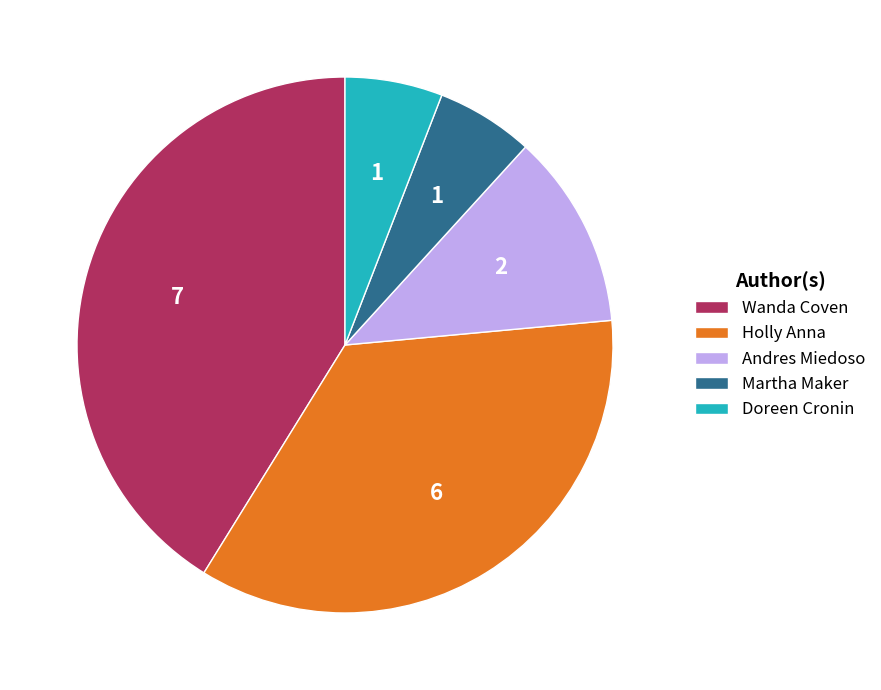

Is it true that Wanda Coven is 56% of the pie?

False